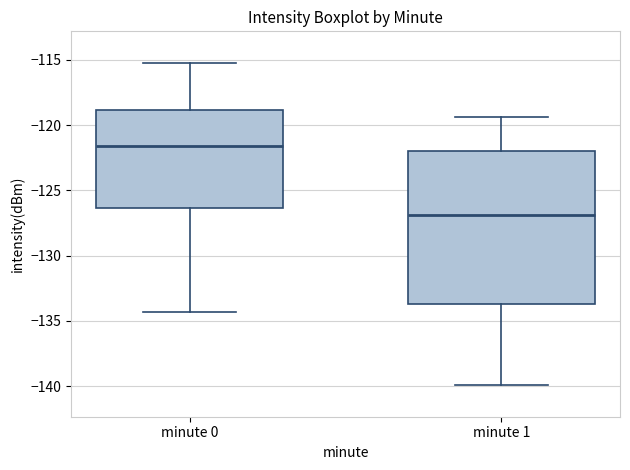

Reading left to right, transcribe this box plot: for each box, give where its median line is, the range the box spans, and where its two whiskers end, as read against the y-axis. The values are not printed on the chart, so give them approximately, as read against the axis.

minute 0: median -121.5, box -126.5 to -119.0, whiskers -134.5 to -115.5
minute 1: median -127.0, box -133.5 to -122.0, whiskers -140.0 to -119.5